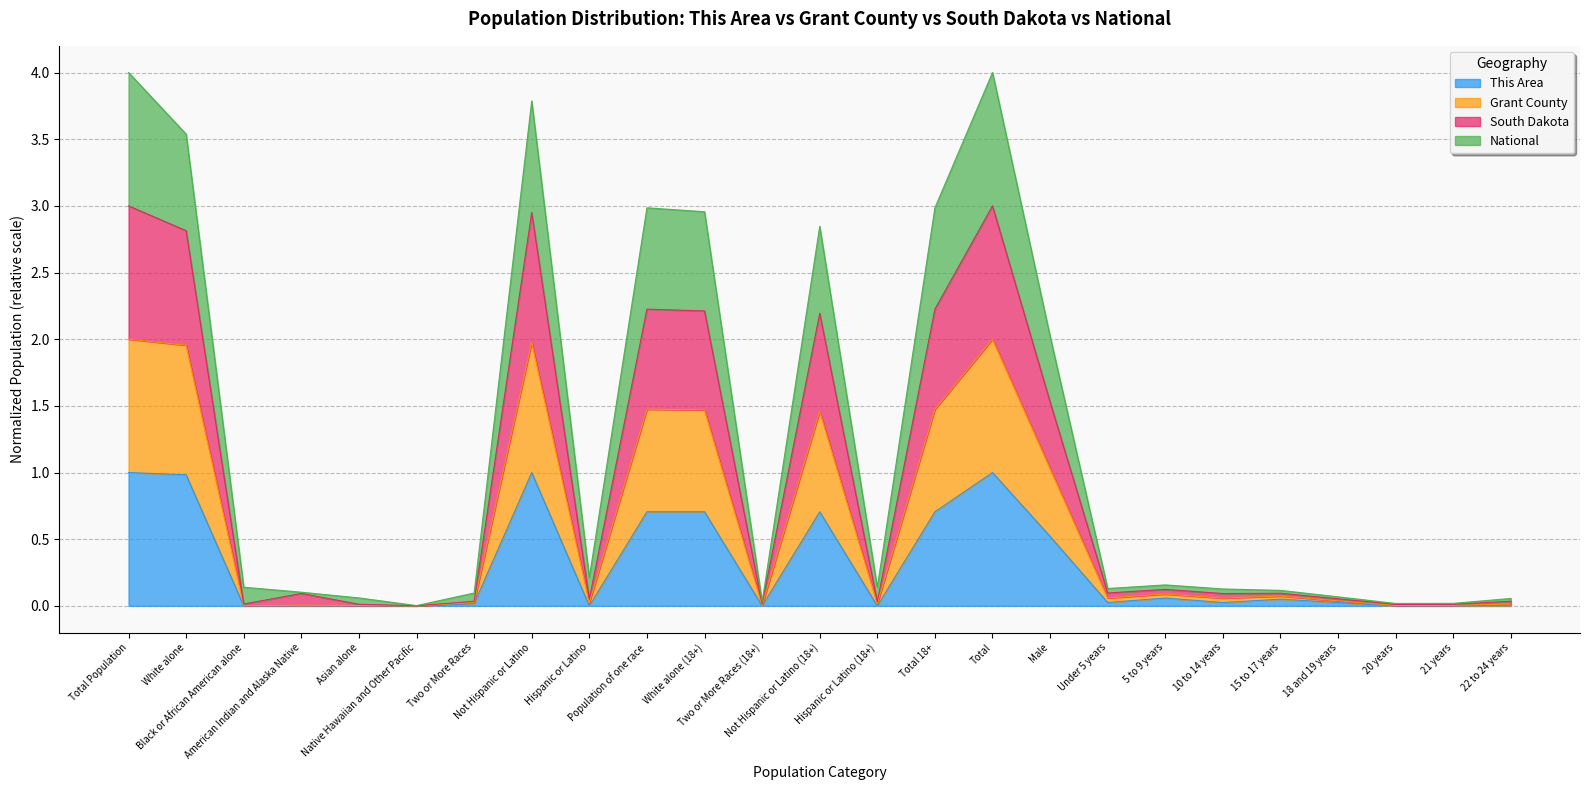

In This Area, how many points are lower than both neighbors (excluding endpoints)?

5